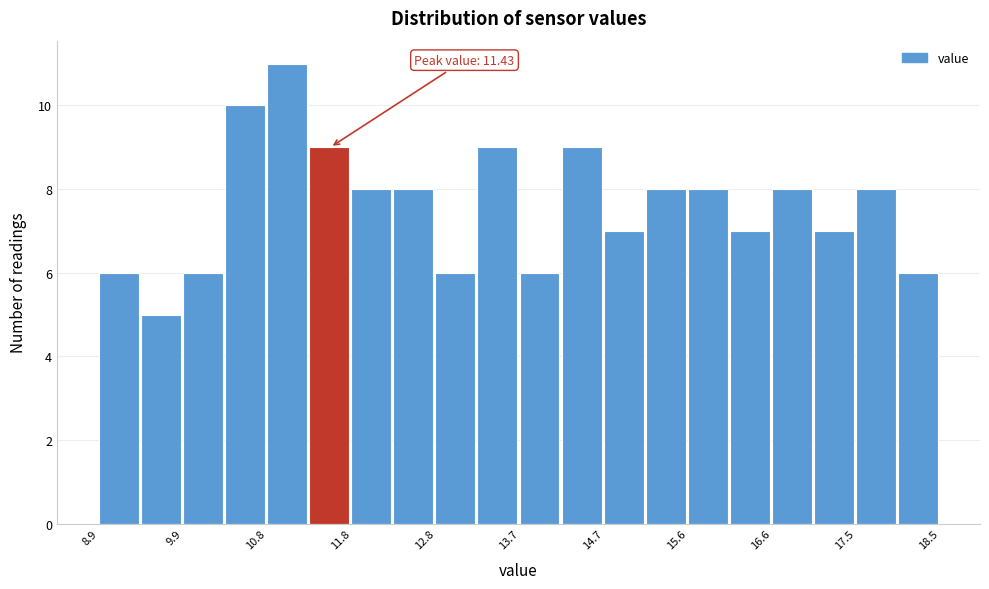

Over which range of the x-axis is the bar tallest?

10.8 to 11.3